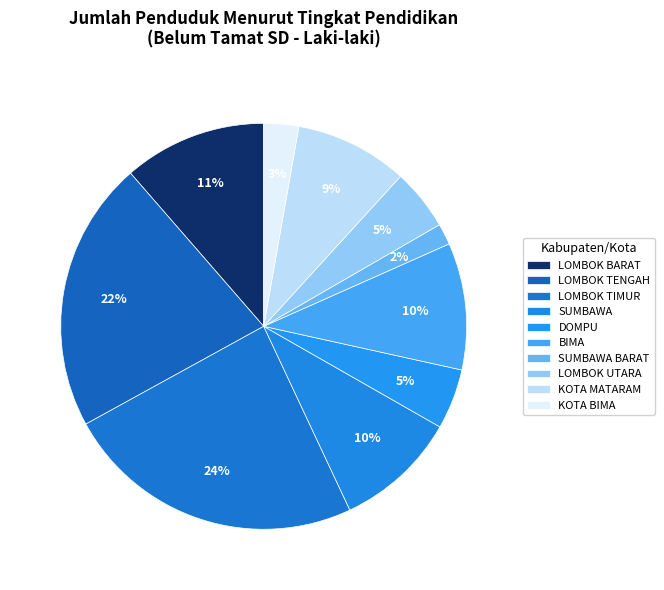

To the nearest percent, what is the average slice percentage?

10%